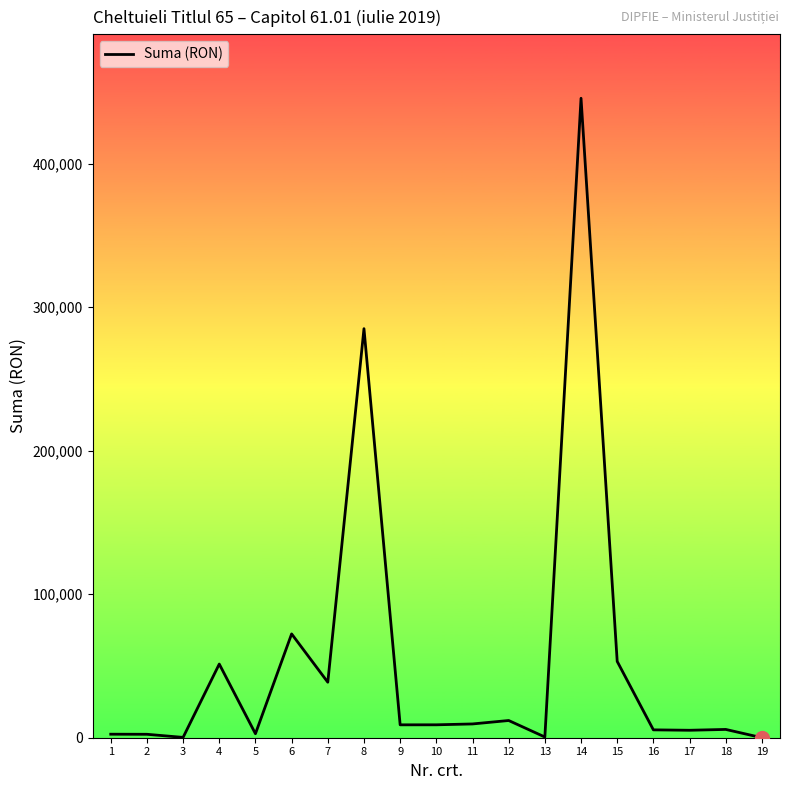

Does the chart display data point markers on the line(s)?

No